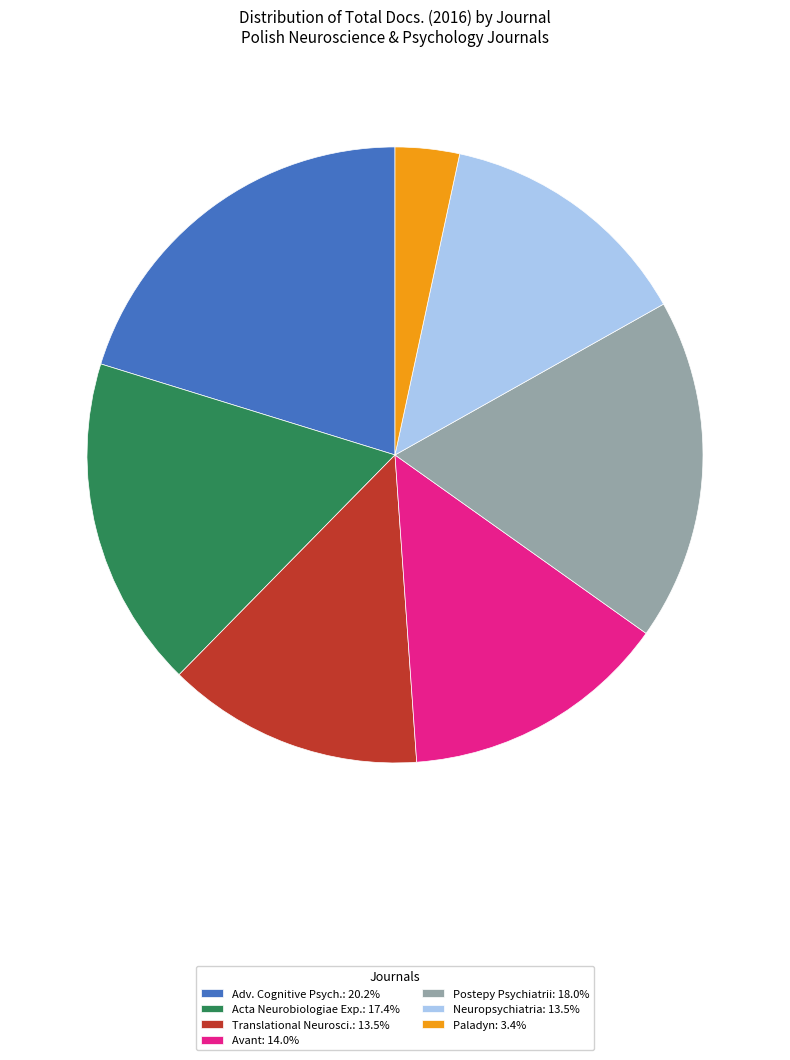

Is there a majority slice in this chart?

No